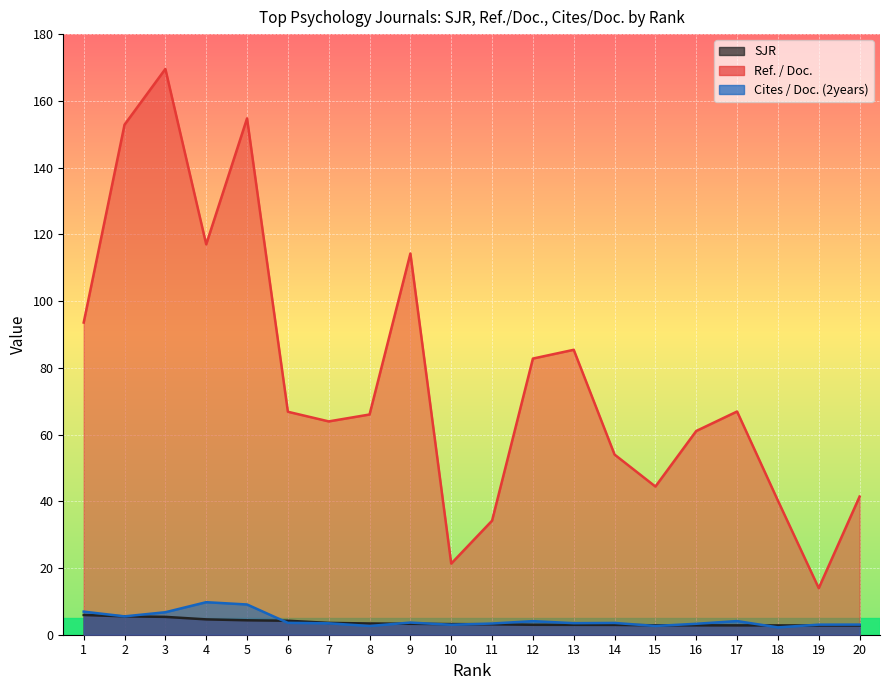

Reading left to right, transcribe all the data shown in this chart.

SJR: 1=5.9	2=5.5	3=5.3	4=4.6	5=4.3	6=4.2	7=3.5	8=3.4	9=3.3	10=3.2	11=3.1	12=3.0	13=3.0	14=2.9	15=2.8	16=2.8	17=2.8	18=2.8	19=2.8	20=2.8
Ref. / Doc.: 1=93.6	2=152.9	3=169.6	4=117.0	5=154.7	6=66.8	7=63.9	8=66.0	9=114.2	10=21.3	11=34.2	12=82.8	13=85.4	14=54.0	15=44.4	16=61.1	17=66.9	18=40.2	19=14.0	20=41.4
Cites / Doc. (2years): 1=6.9	2=5.5	3=6.7	4=9.8	5=9.1	6=3.6	7=3.4	8=2.6	9=3.6	10=3.0	11=3.4	12=4.1	13=3.5	14=3.5	15=2.6	16=3.3	17=4.1	18=2.2	19=3.0	20=3.0